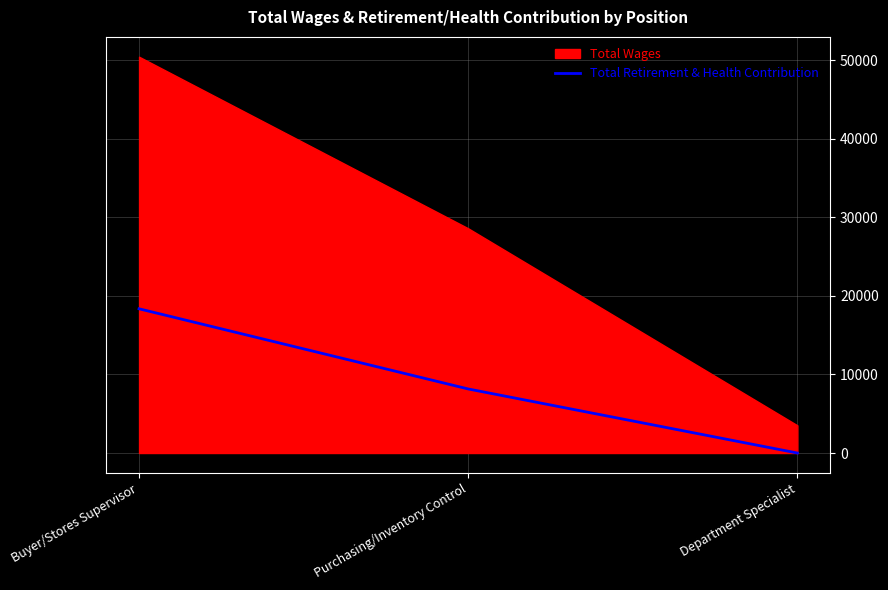

Which category has the lowest value across all series?

Department Specialist